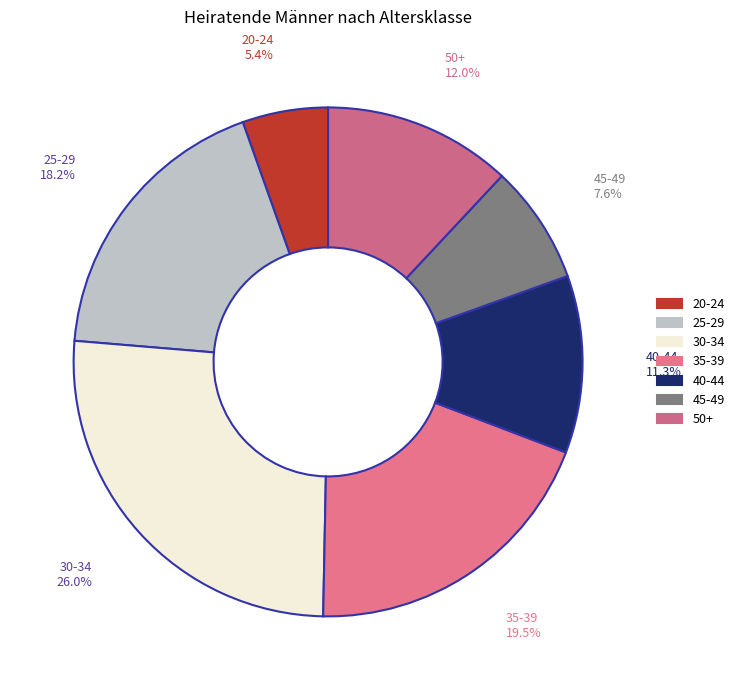

Is there a majority slice in this chart?

No